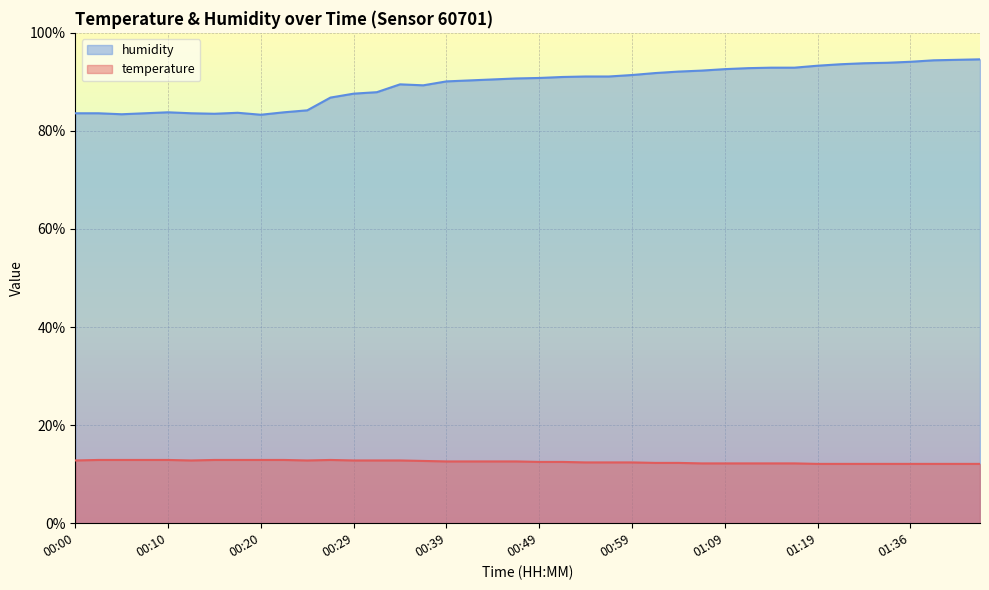

What is the highest value of the temperature series?

12.9